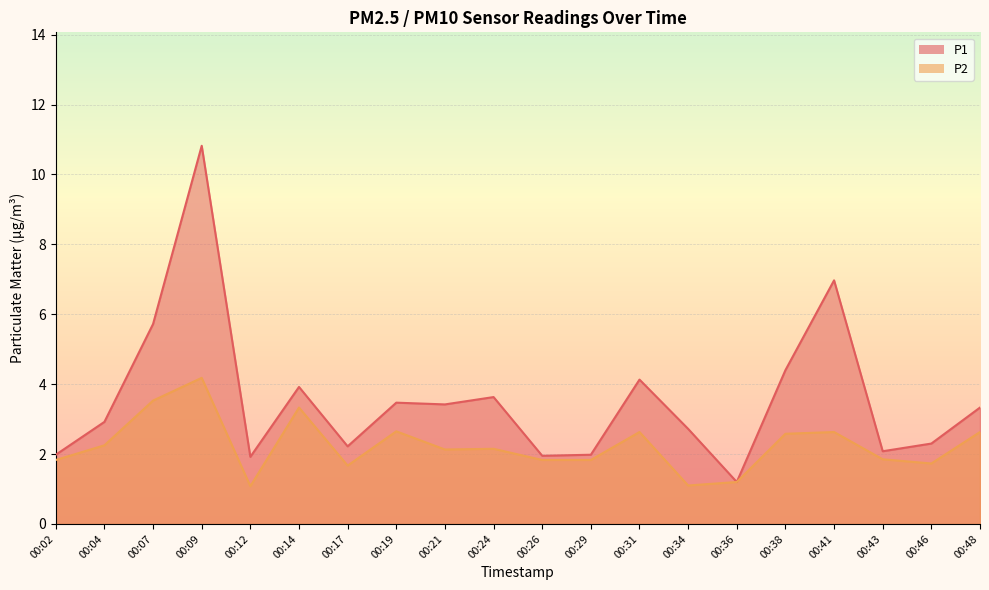

Which series changed the most between 00:07 and 00:26?

P1